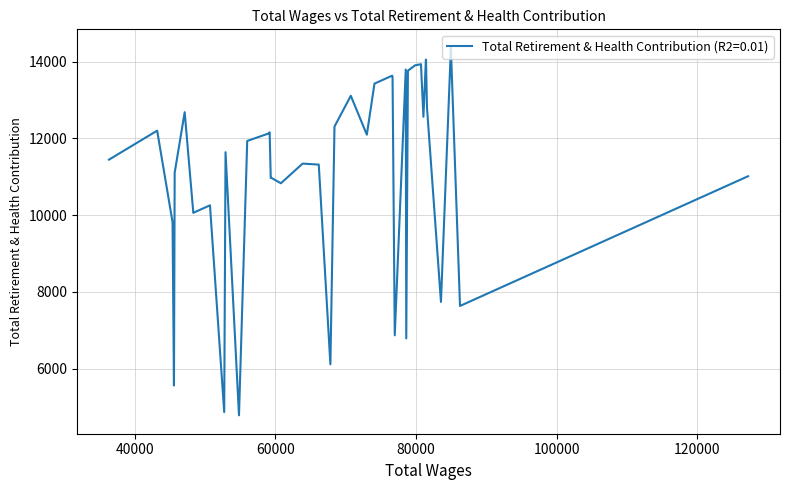

How many interior local peaks (higher than both neighbors) does the data have?

13